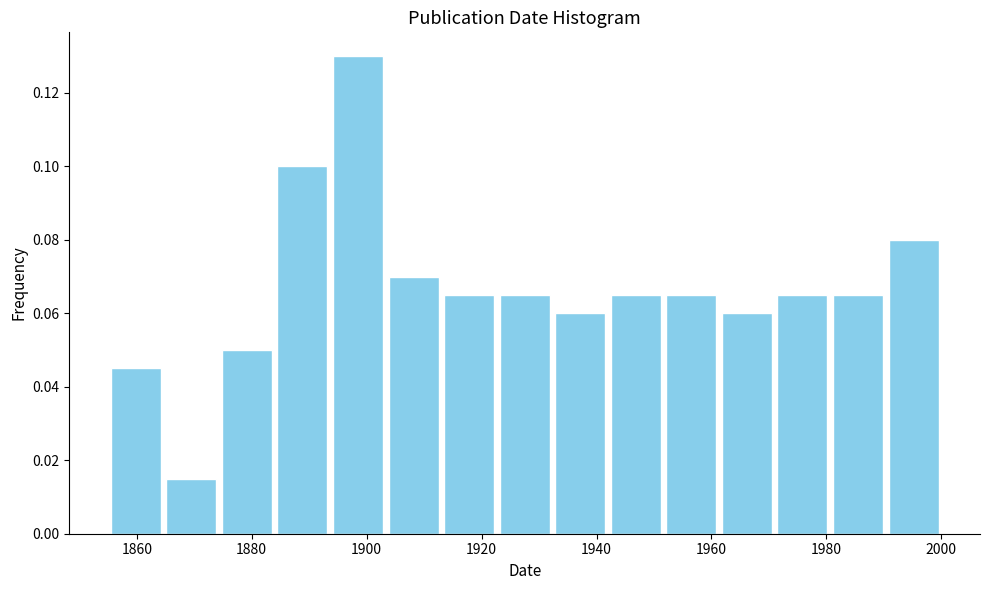

Reading left to right, list every bar in this chart as the range it spans on the x-axis followed by its height. Neither the bar edges nor the heights are printed on the chart, so give them approximately, as read against the axes.

1856 to 1864: 0.046
1864 to 1874: 0.016
1874 to 1884: 0.050
1884 to 1894: 0.100
1894 to 1904: 0.130
1904 to 1914: 0.070
1914 to 1922: 0.066
1922 to 1932: 0.066
1932 to 1942: 0.060
1942 to 1952: 0.066
1952 to 1962: 0.066
1962 to 1972: 0.060
1972 to 1980: 0.066
1980 to 1990: 0.066
1990 to 2000: 0.080